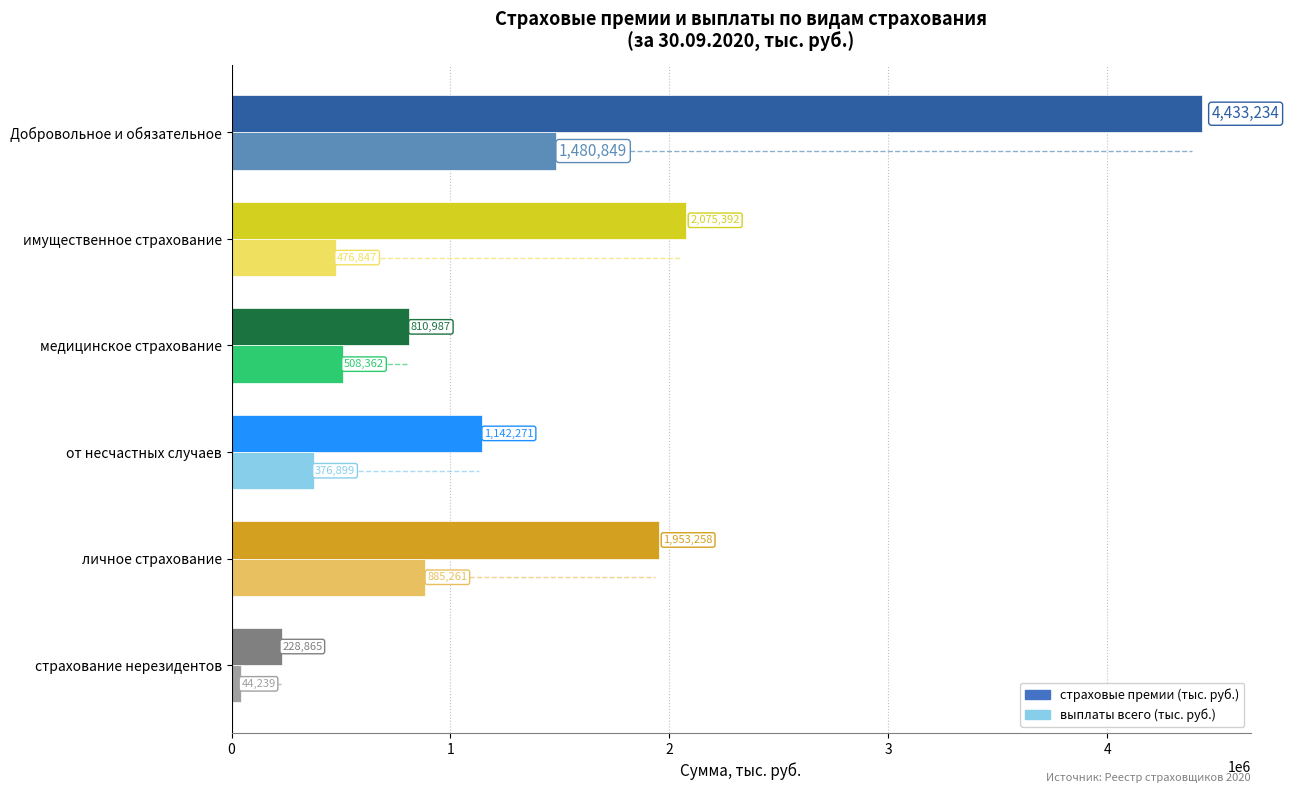

What is the difference between the maximum and minimum values in the выплаты всего (тыс. руб.) series?

1436609.3